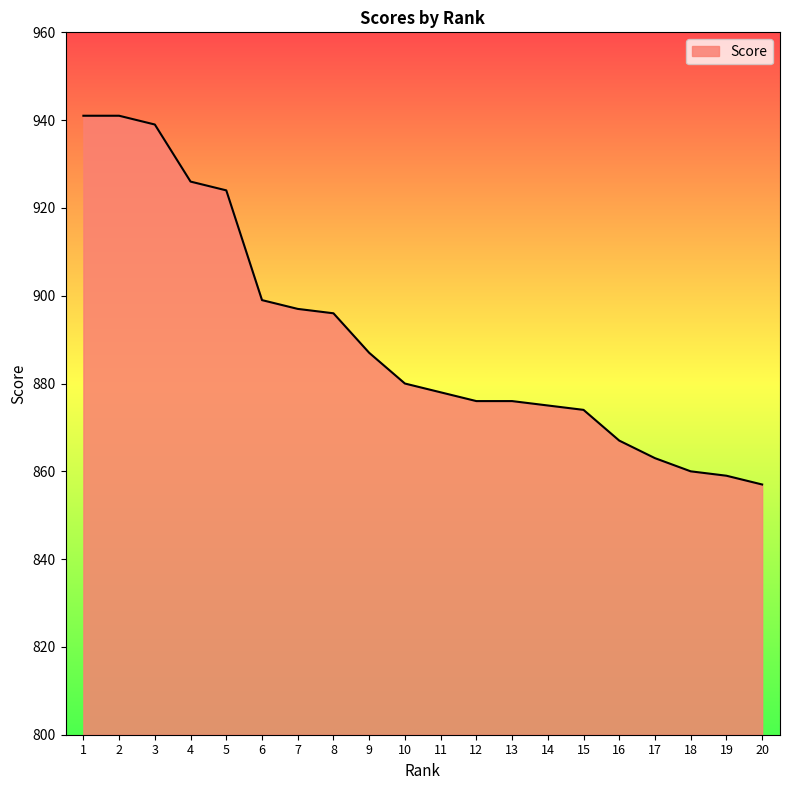

At which label is the value closest to 899?

6